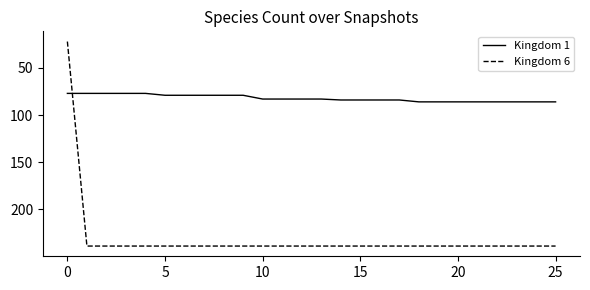

Reading left to right, transcribe all the data shown in this chart.

Kingdom 1: 77	77	77	77	77	79	79	79	79	79	83	83	83	83	84	84	84	84	86	86	86	86	86	86	86	86
Kingdom 6: 22	239	239	239	239	239	239	239	239	239	239	239	239	239	239	239	239	239	239	239	239	239	239	239	239	239